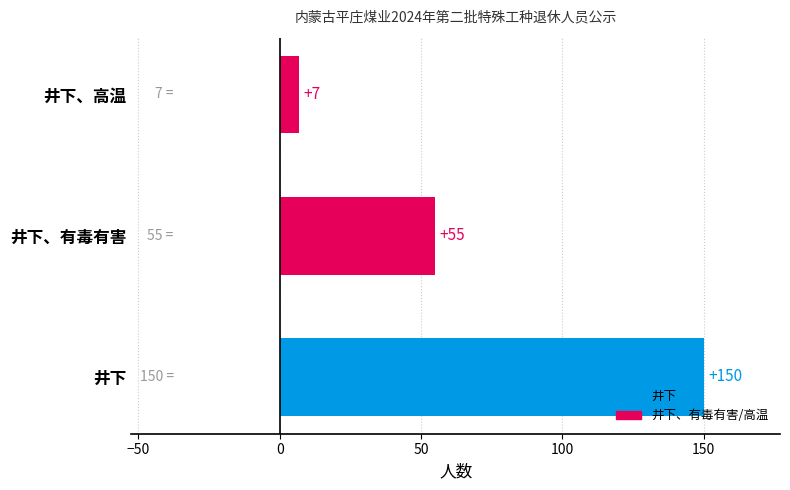

Reading bottom to top, what are all the values shown in this chart?

井下=150	井下、有毒有害=55	井下、高温=7